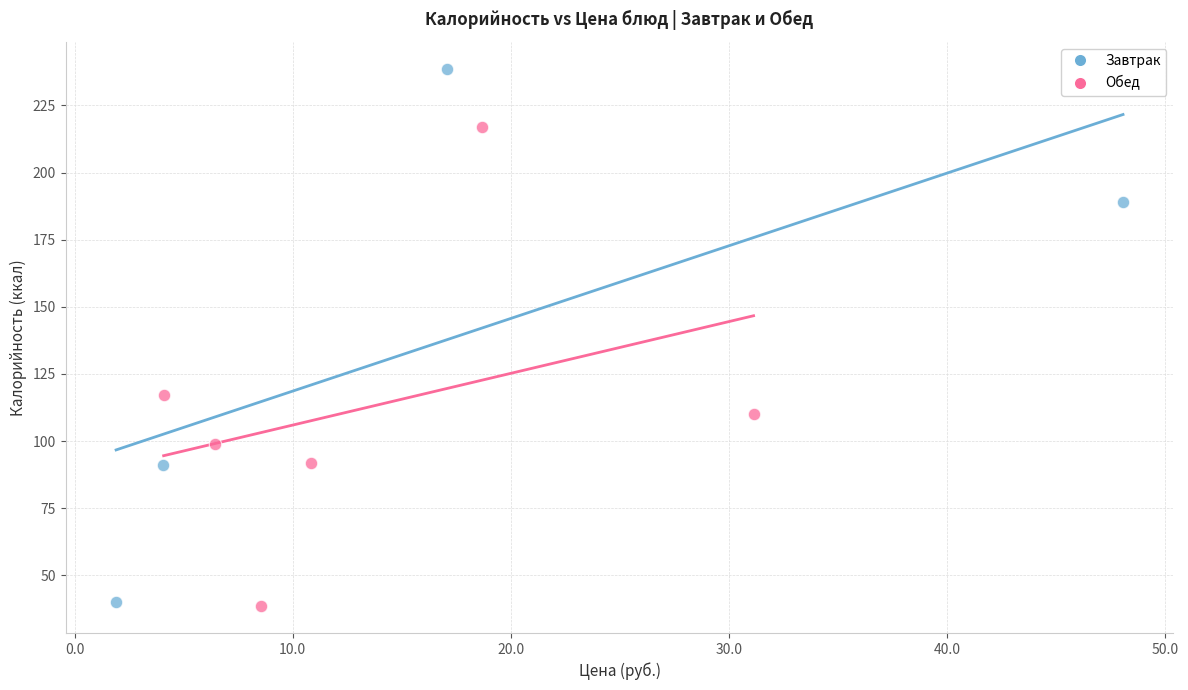

Which series has the widest spread of Y values?

Завтрак